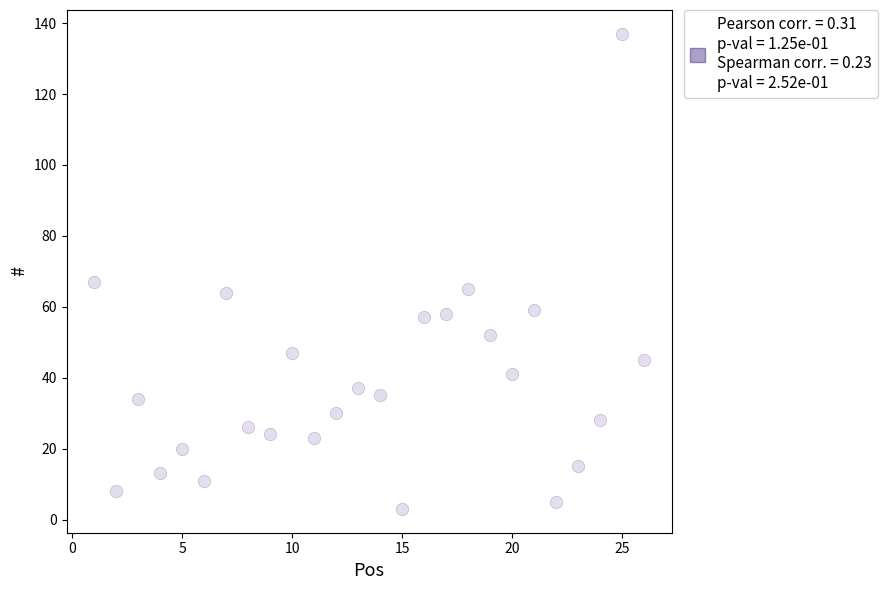

What Y value in the scatter plot is closest to 70?

67